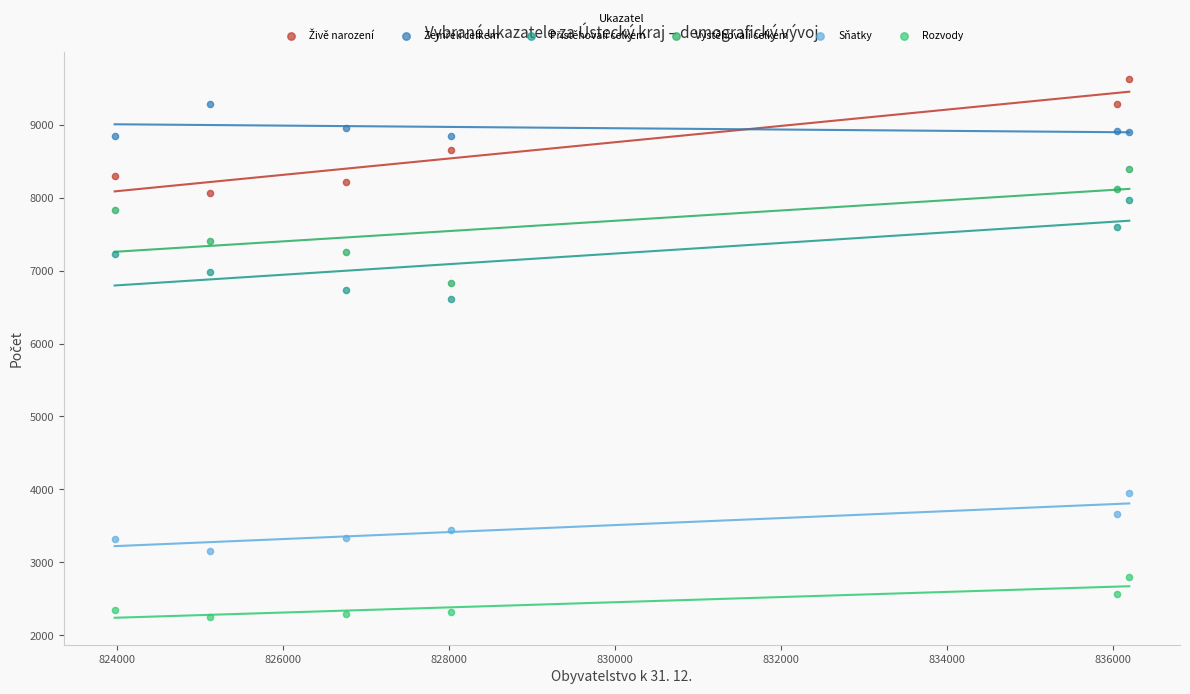

Across all series, what Y value is closest to 5939?

6605